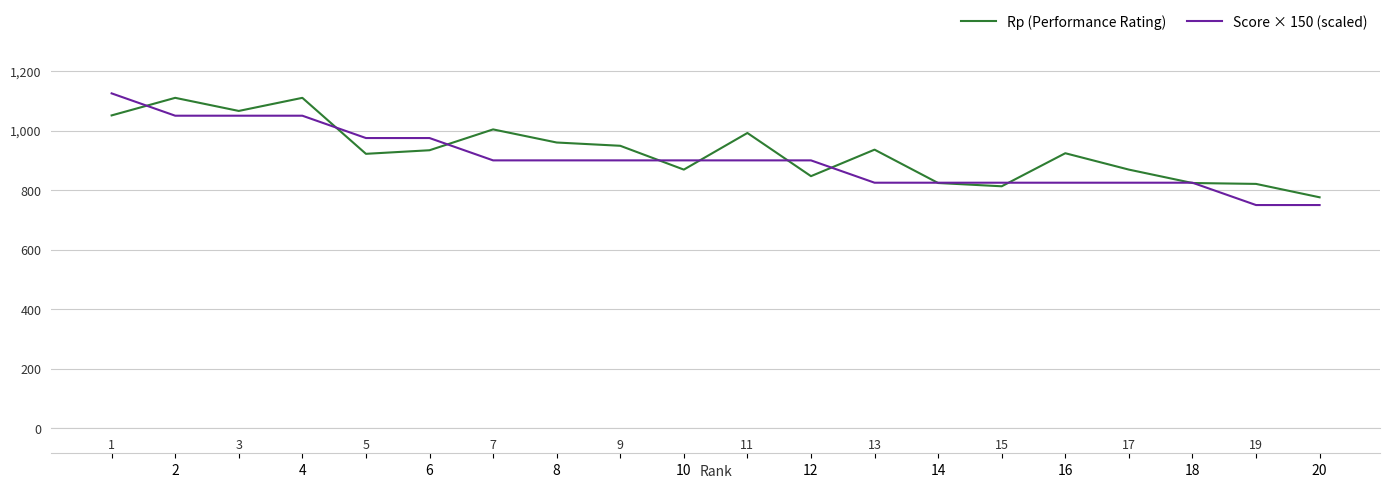

True or false: Rp (Performance Rating) and Score × 150 (scaled) cross at least once.

True